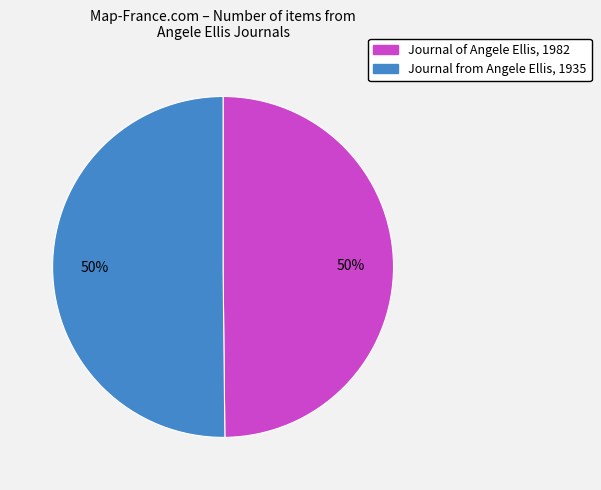

True or false: Journal of Angele Ellis, 1982 accounts for 57% of the total.

False